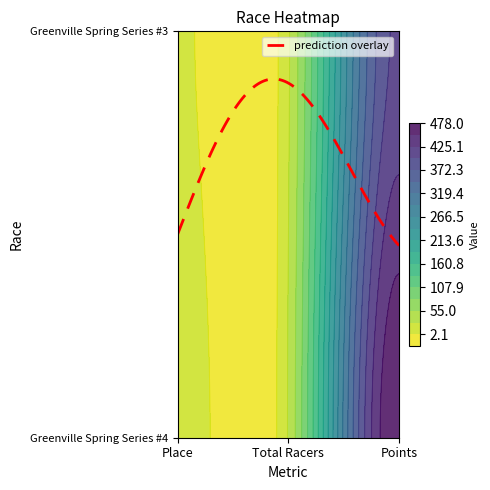

Reading left to right, list all the values displayed in this chart.

Greenville Spring Series #4: 21.0	31.0	478.0
Greenville Spring Series #3: 7.0	25.0	404.0